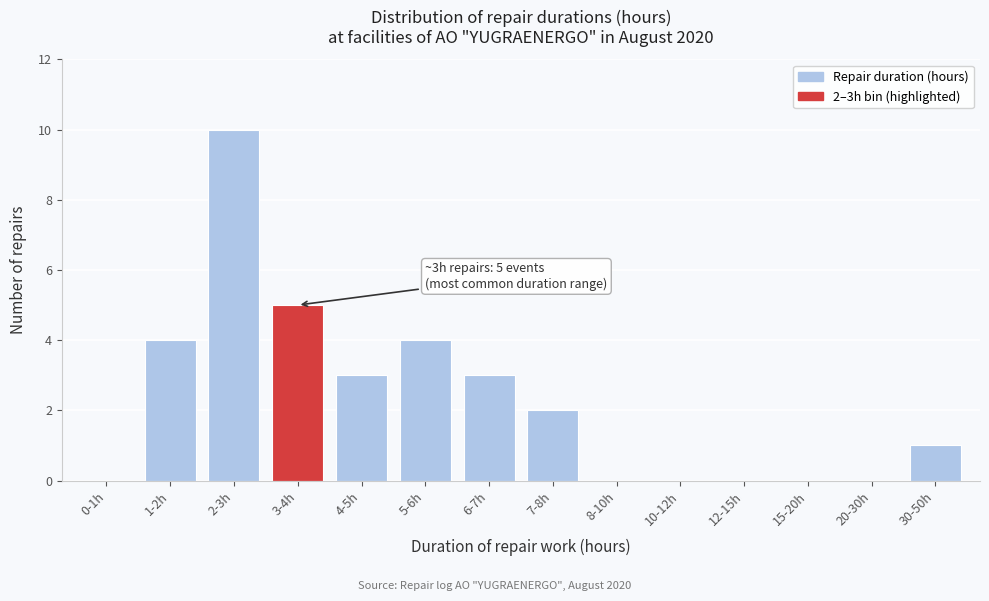

Reading left to right, list all the values displayed in this chart.

0-1h=0	1-2h=4	2-3h=10	3-4h=5	4-5h=3	5-6h=4	6-7h=3	7-8h=2	8-10h=0	10-12h=0	12-15h=0	15-20h=0	20-30h=0	30-50h=1